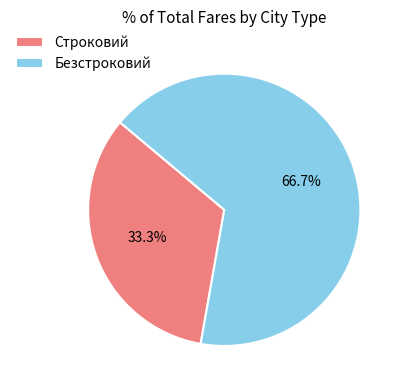

Which slice represents more than half of the pie?

Безстроковий